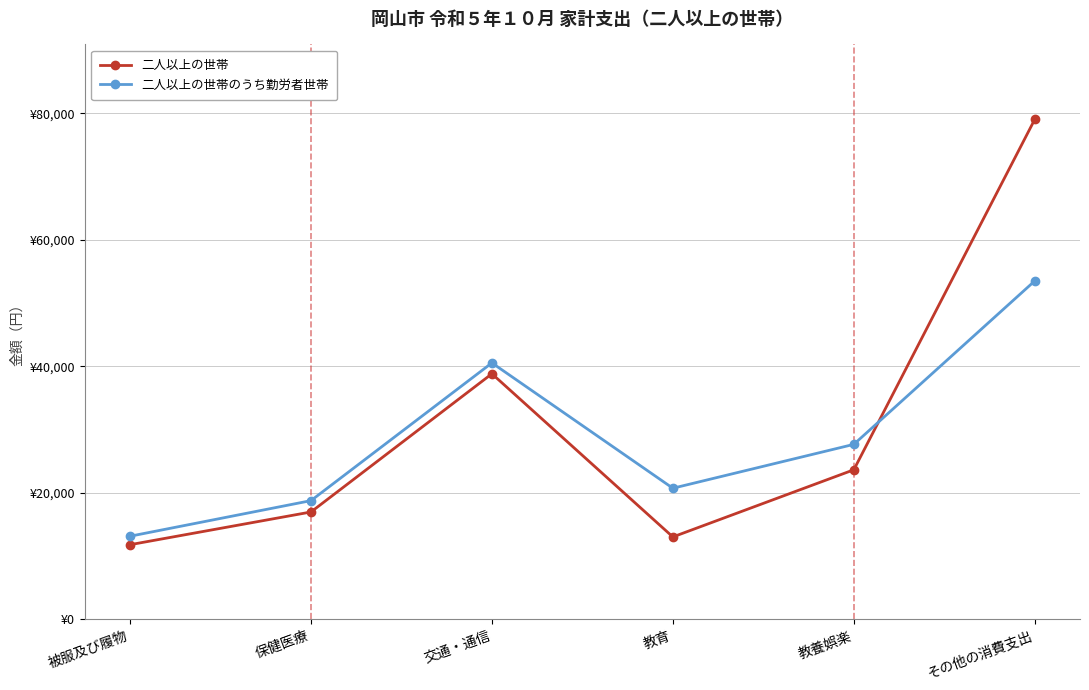

Does the chart have visible grid lines?

Yes